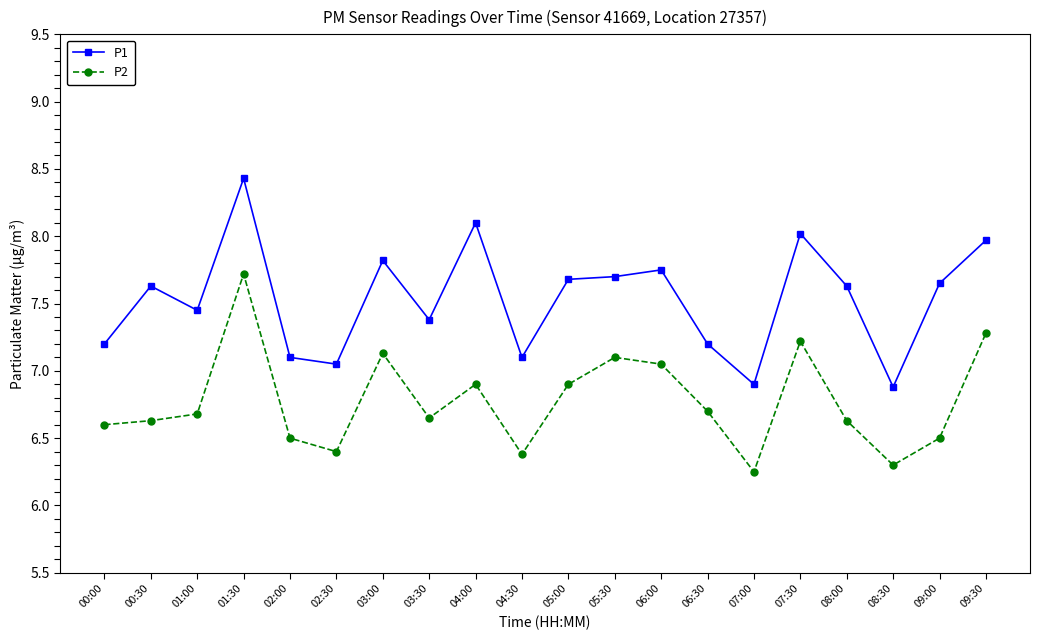

The P2 series shows 6.7 at 03:30. True or false?

True